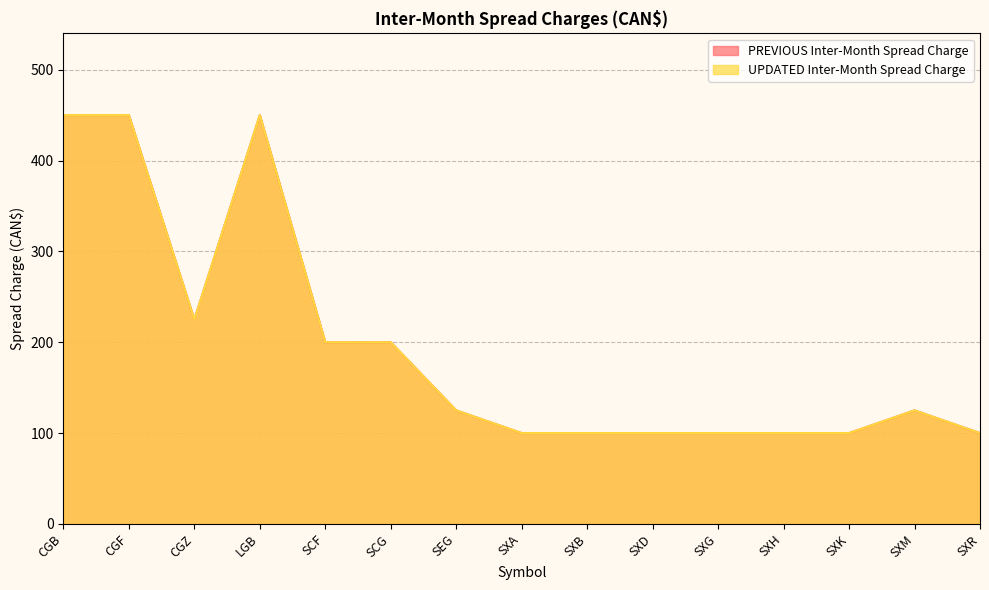

The PREVIOUS Inter-Month Spread Charge series shows 450 at CGF. True or false?

True